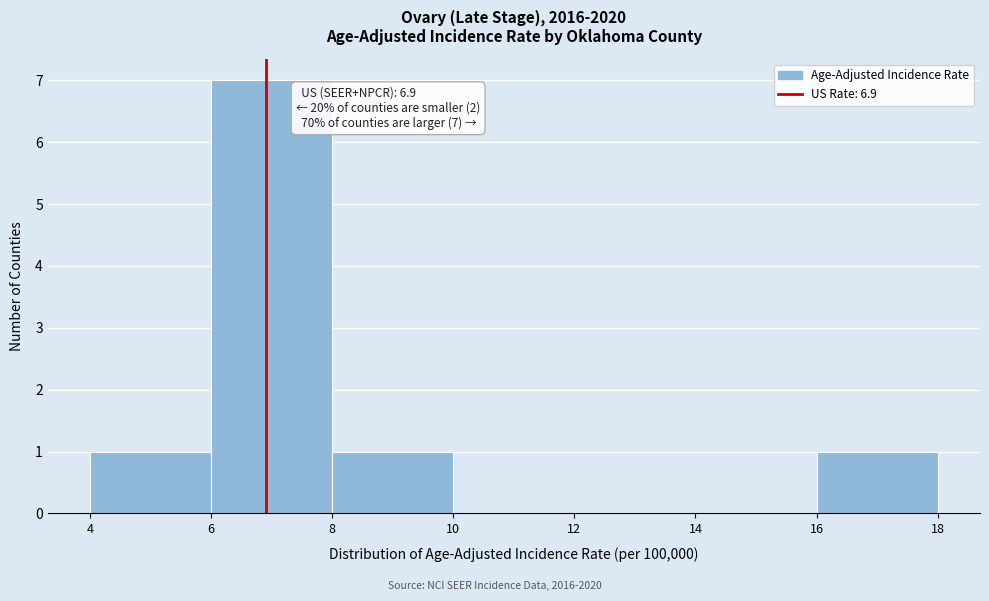

Which range on the x-axis has the tallest bar?

6 to 8